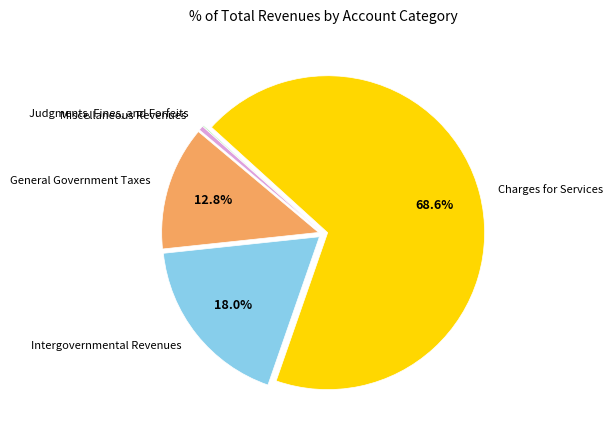

Is there any slice that represents more than half of the pie?

Yes